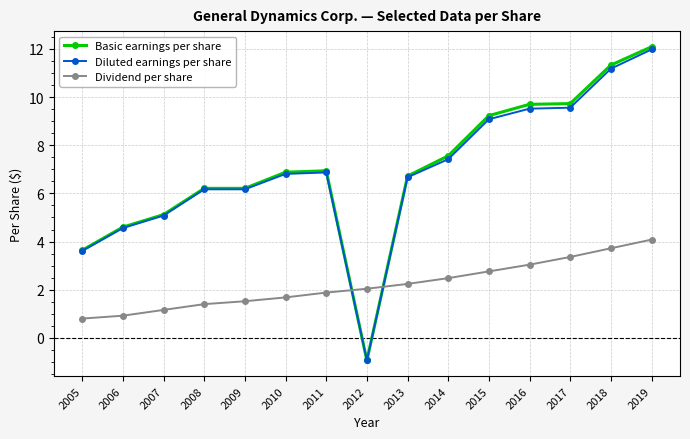

How many negative values does the Basic earnings per share series have?

1